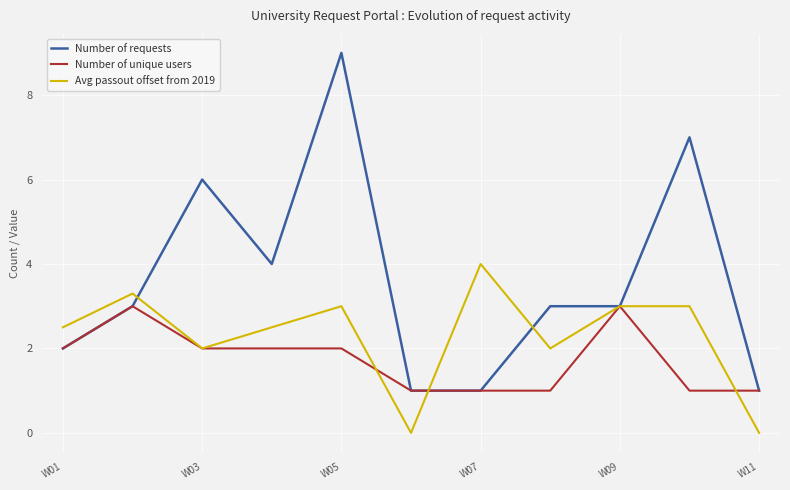

Reading left to right, extract all data points from this chart.

Number of requests: 2.0	3.0	6.0	4.0	9.0	1.0	1.0	3.0	3.0	7.0	1.0
Number of unique users: 2.0	3.0	2.0	2.0	2.0	1.0	1.0	1.0	3.0	1.0	1.0
Avg passout offset from 2019: 2.5	3.3	2.0	2.5	3.0	0.0	4.0	2.0	3.0	3.0	0.0